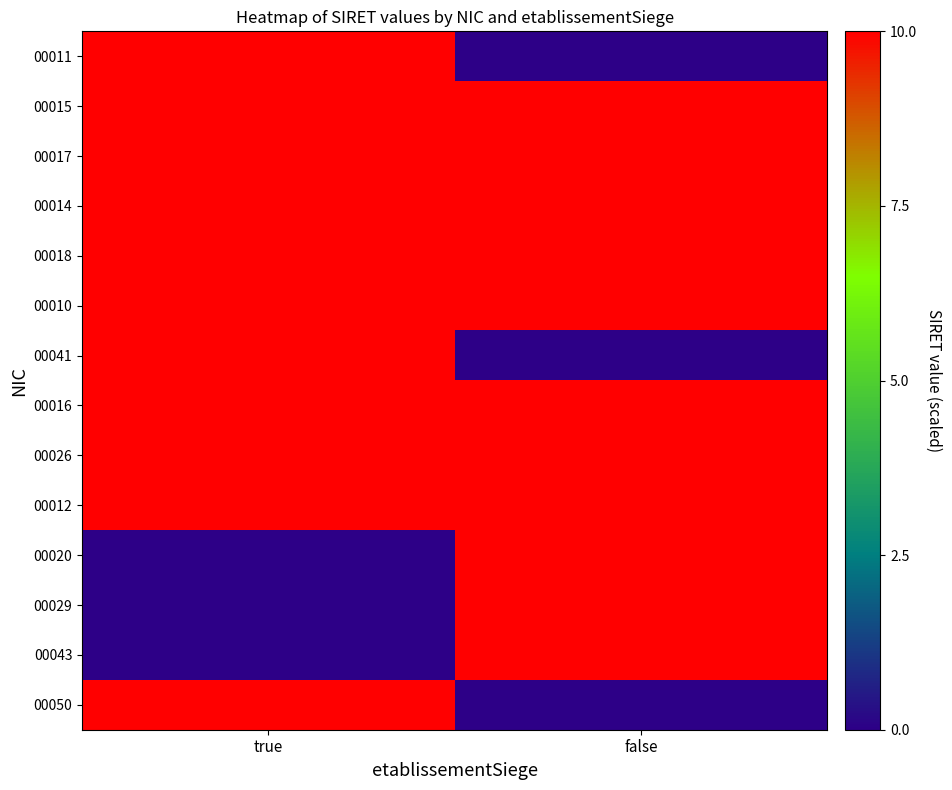

What is the greatest value displayed?

10